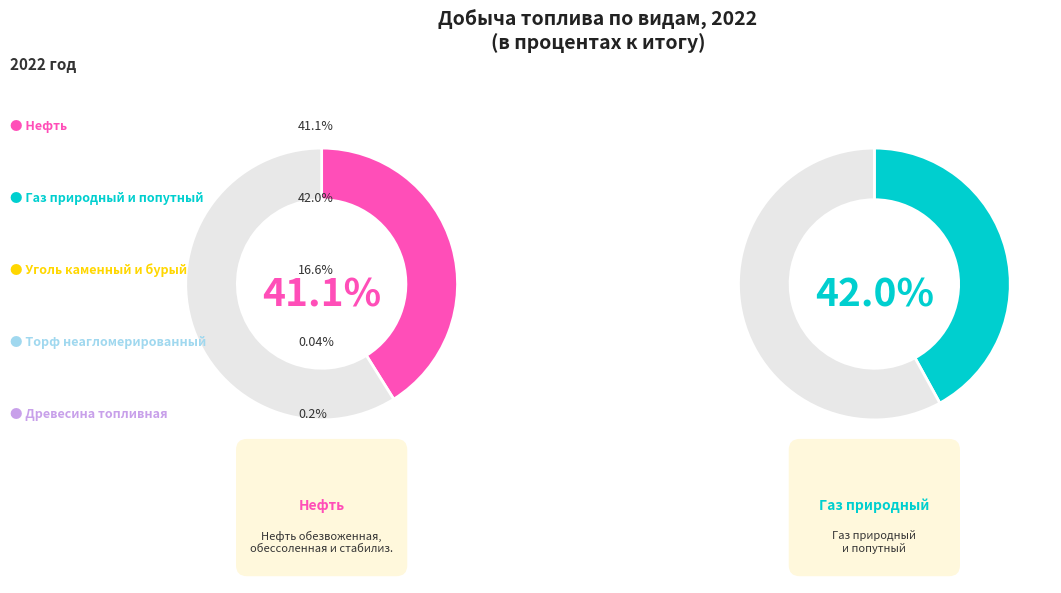

Is it true that Уголь is 28% of the pie?

False